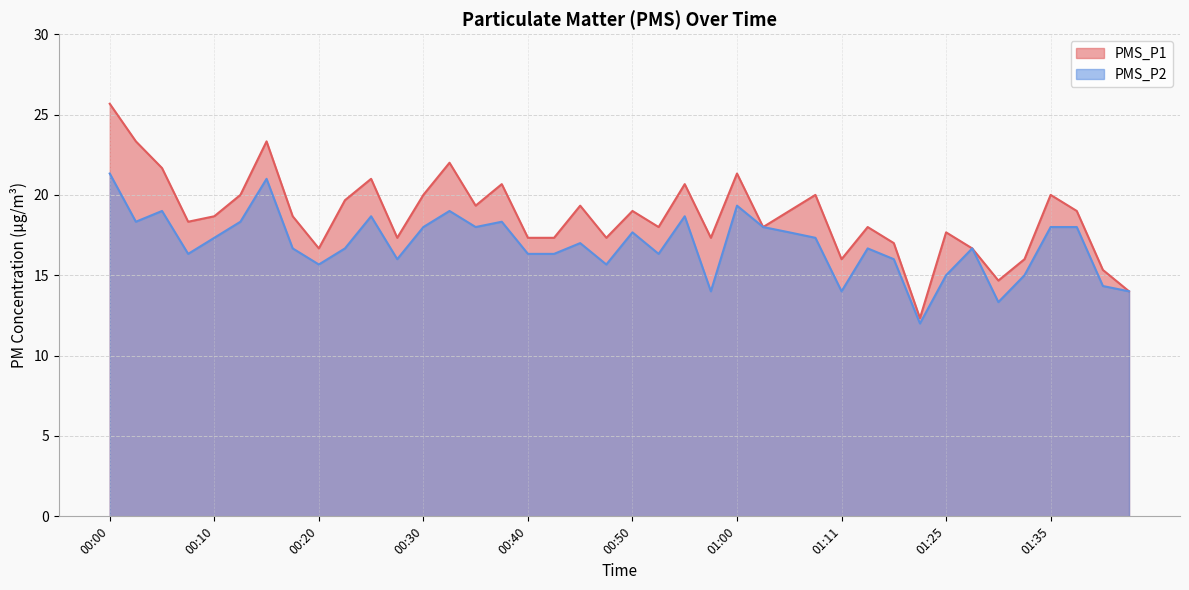

Rank the series by their maximum value, from highest to lowest.

PMS_P1, PMS_P2